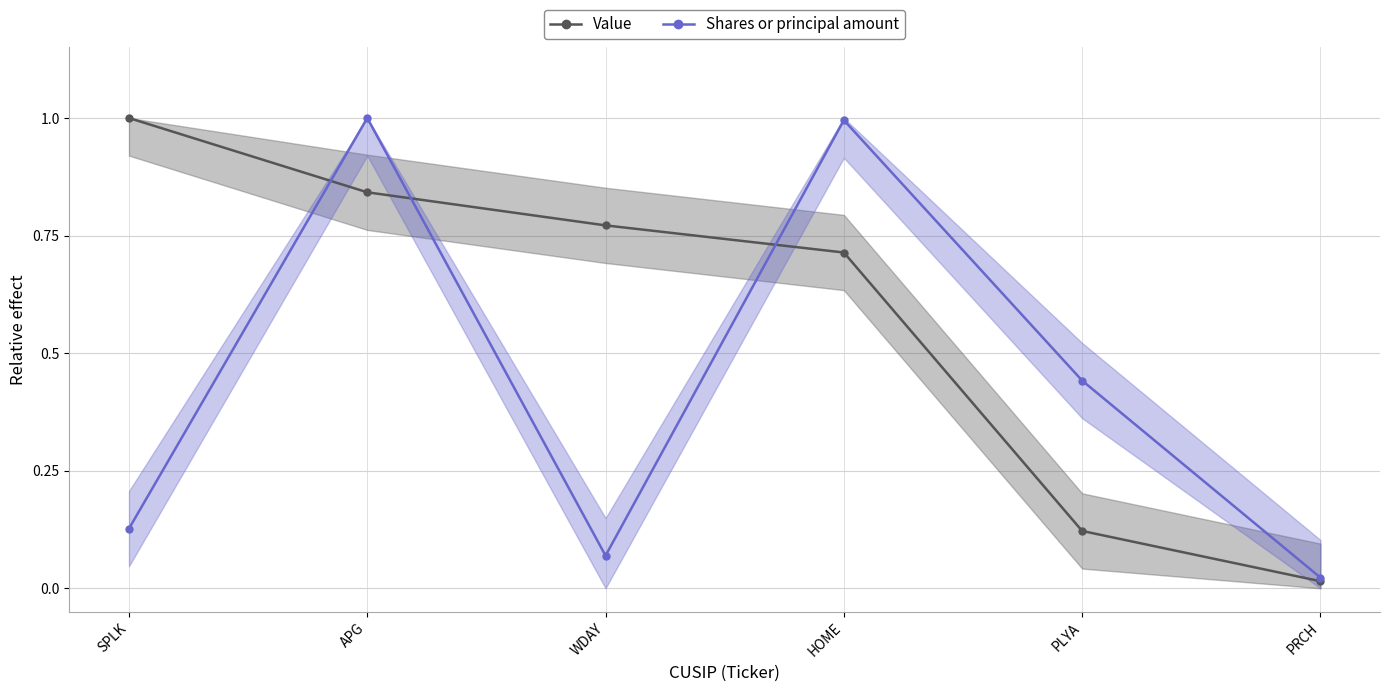

What is the difference between the second highest and second lowest values in the Shares or principal amount series?

0.9